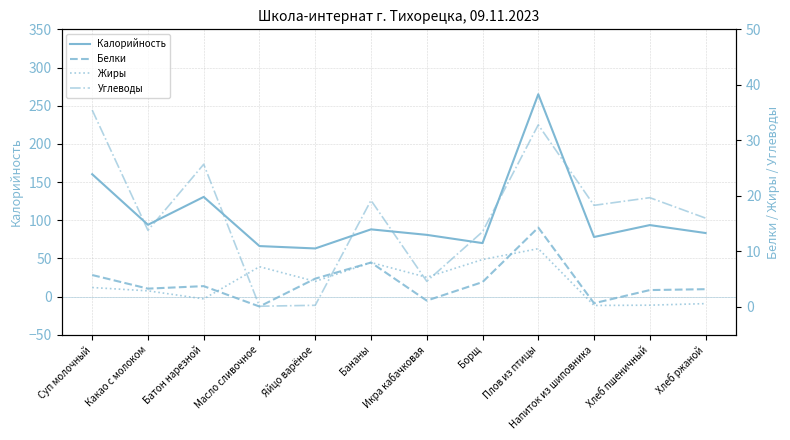

In Калорийность, how many points are higher than both neighbors (excluding endpoints)?

4